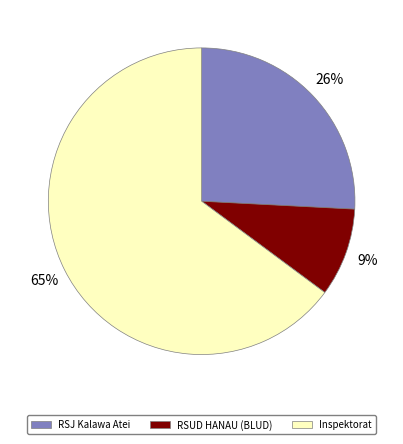

To the nearest percent, what is the average slice percentage?

33%